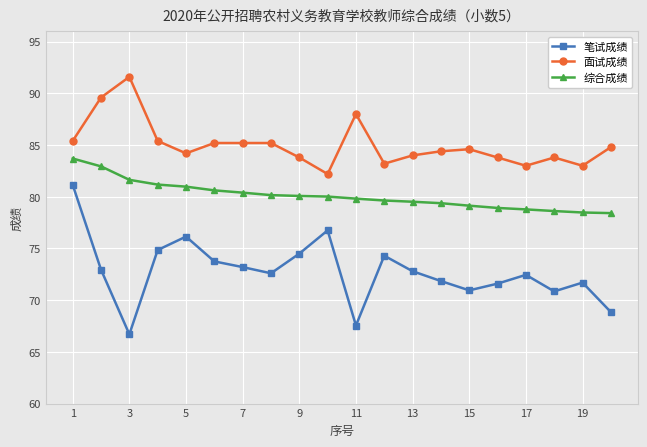

Which series has the largest total across all categories?

面试成绩